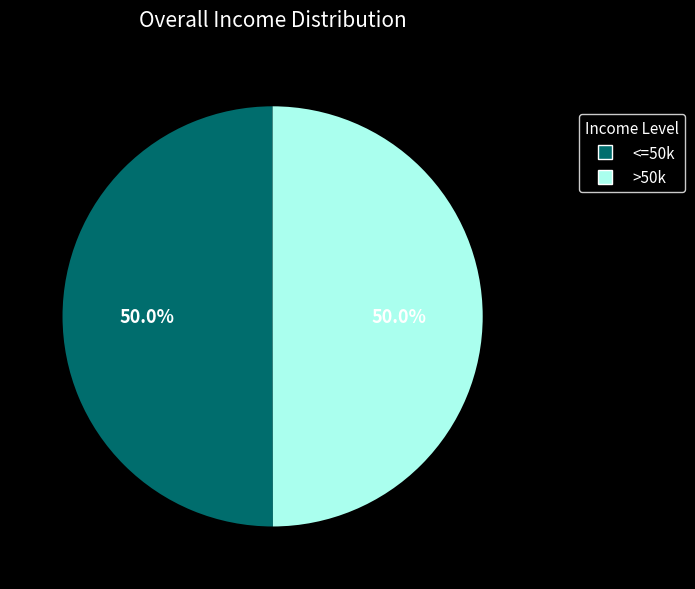

Approximately how many times larger is the value at <=50k compared to >50k?

1.0